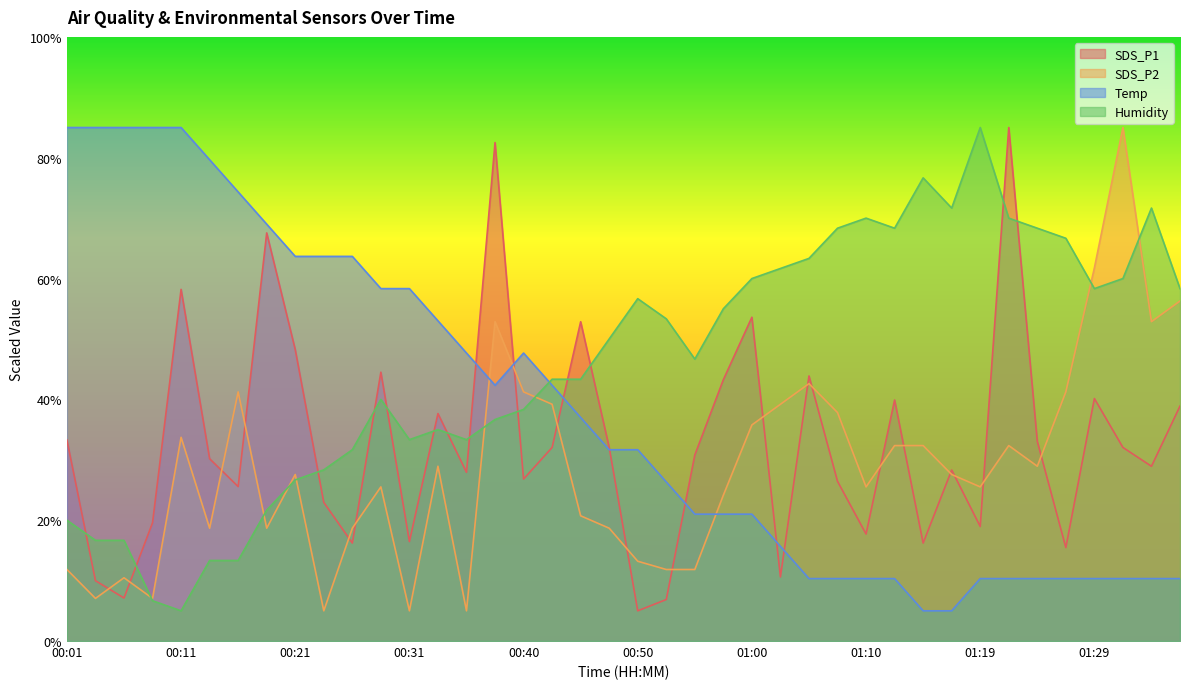

Between 00:09 and 00:13, which series saw the biggest shift?

SDS_P2